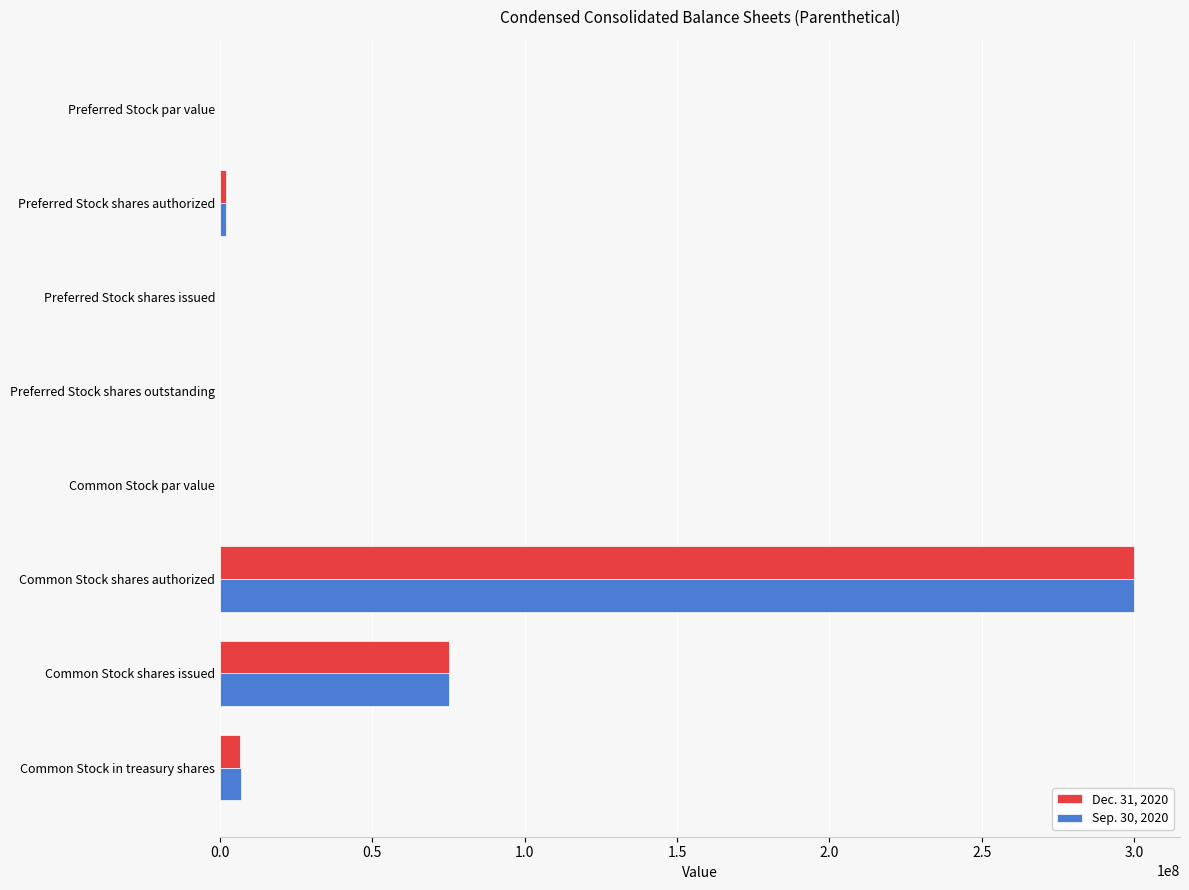

At which label is Dec. 31, 2020 closest to 150000000?

Common Stock shares issued